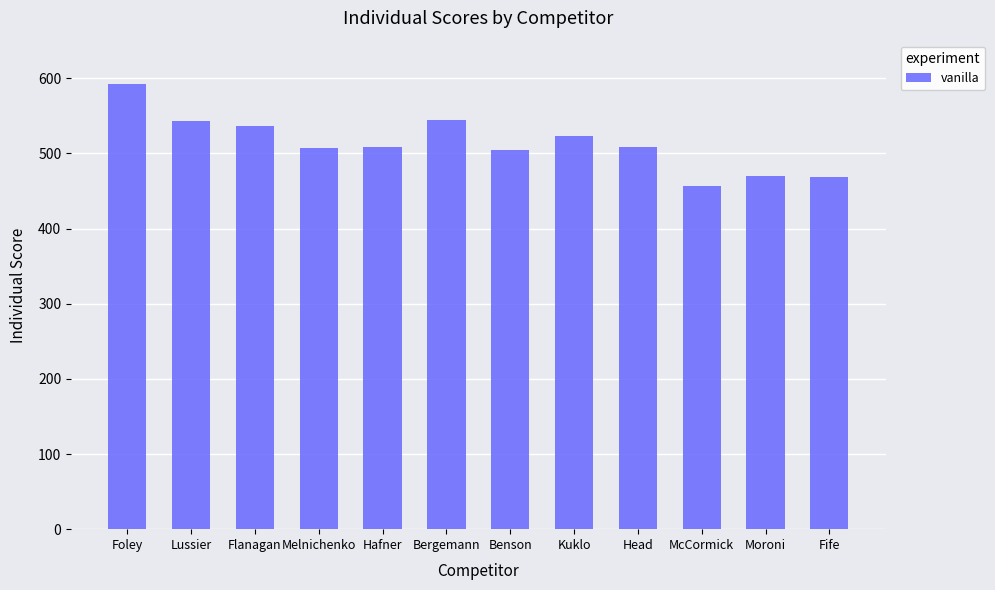

The chart shows a value of 508 at Head. True or false?

True